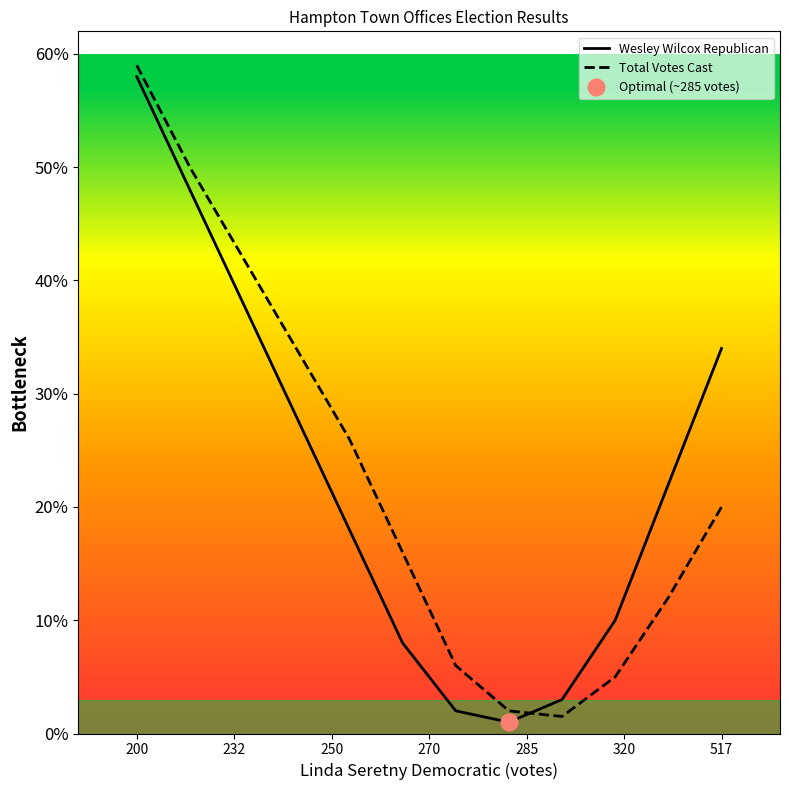

Rank the series by their average value, from lowest to highest.

Wesley Wilcox Republican, Total Votes Cast